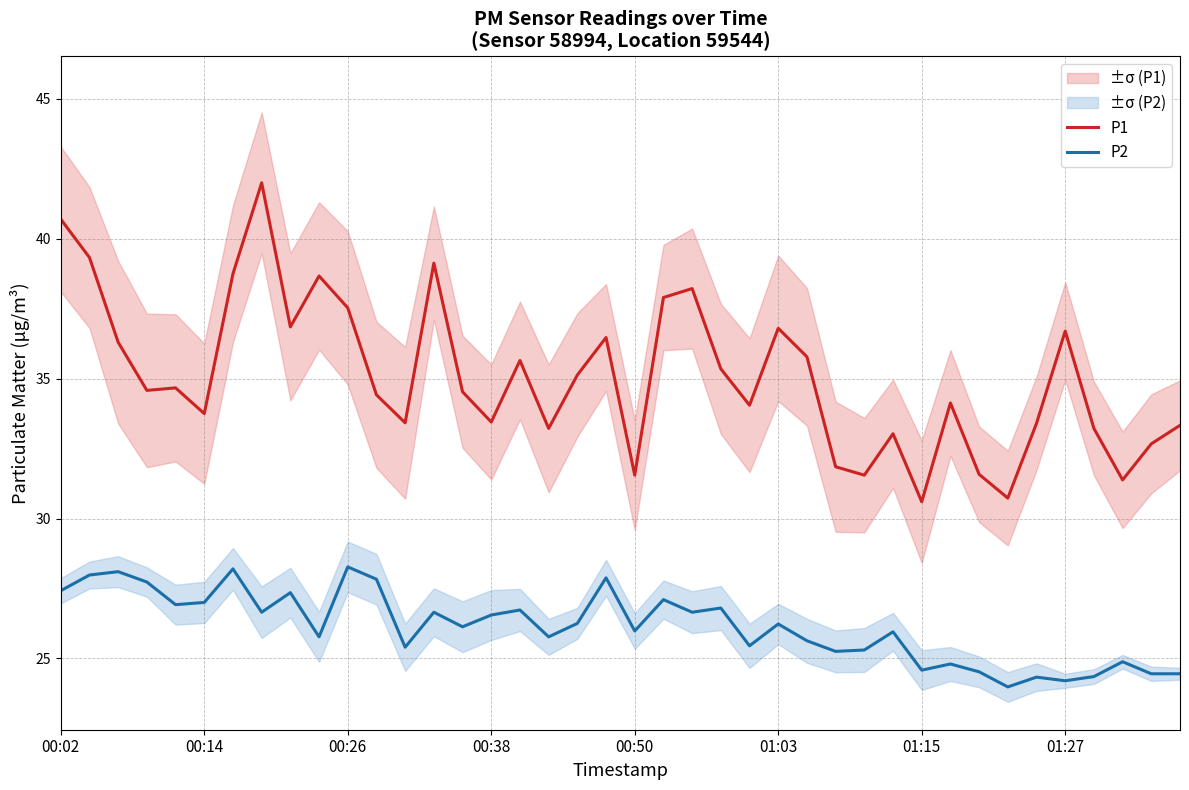

What is the highest value of the P1 series?

42.0